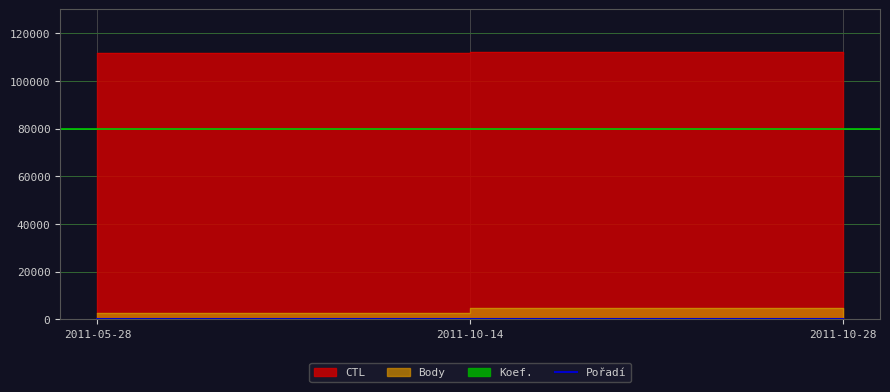

Is it true that the value at 2011-10-14 is 3?

False